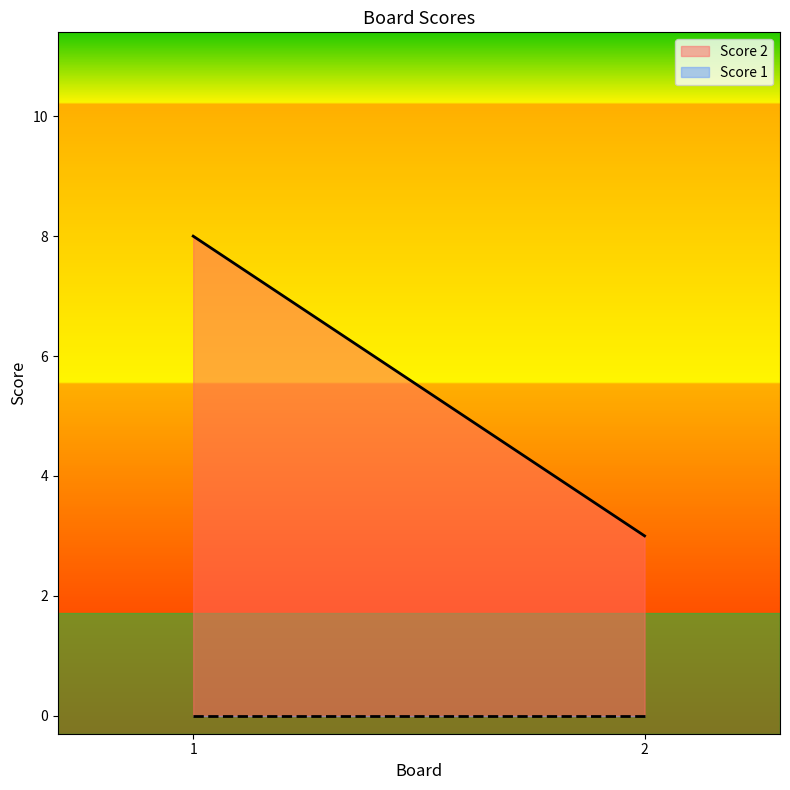

Between 1 and 2, which is larger?

1